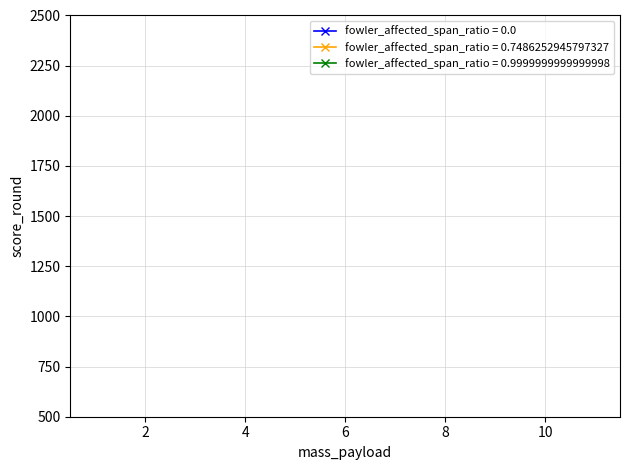

Does the chart display data point markers on the line(s)?

Yes